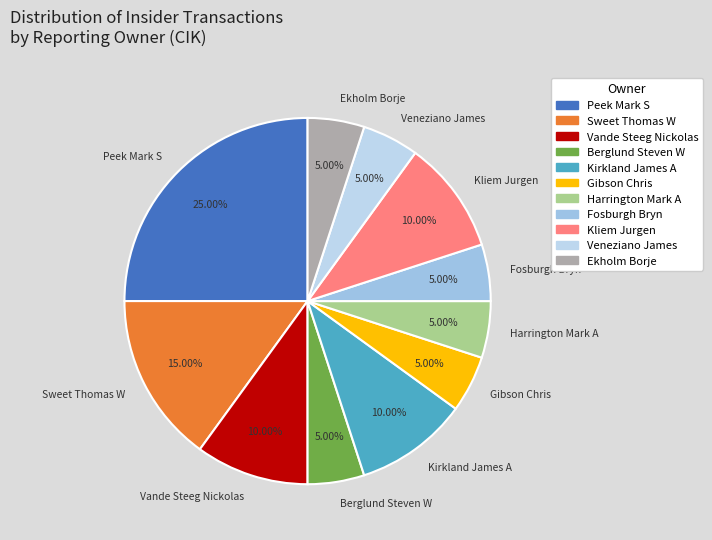

Do Kirkland James A and Veneziano James together represent more than half of the pie?

No